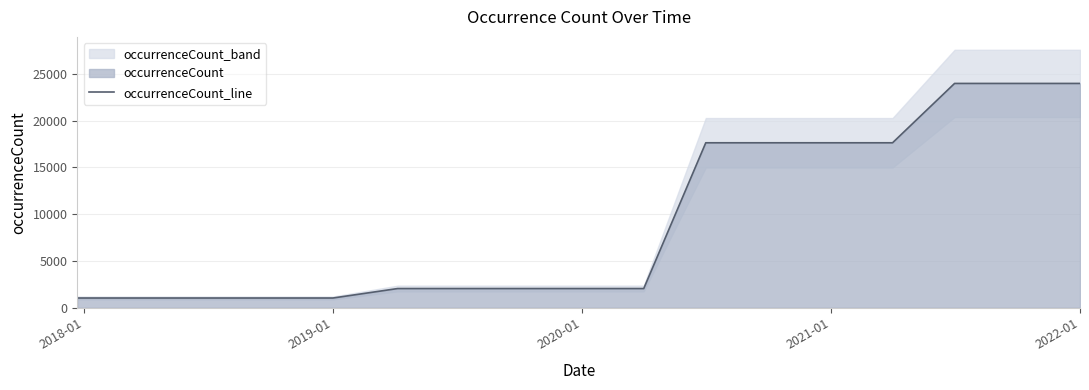

What is the difference between the maximum and minimum values?

22950